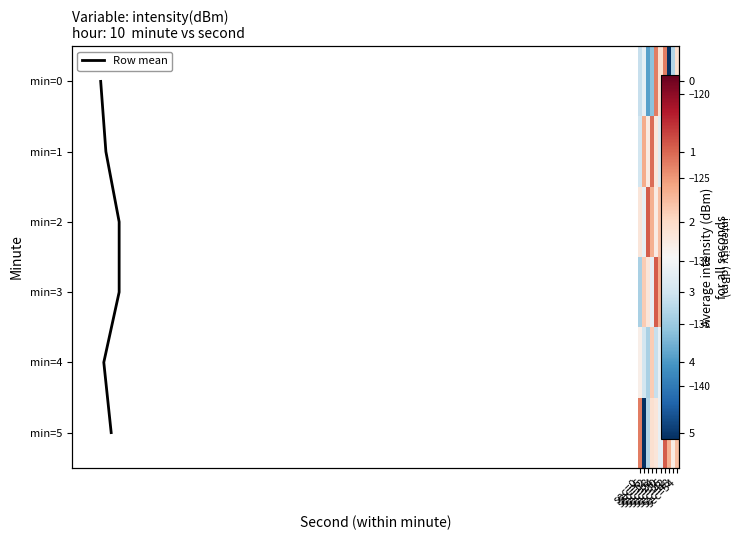

Reading left to right, list all the values displayed in this chart.

0: -133.0	-130.8	-137.5	-135.6	-124.2	-128.0	-124.2	-144.2	-133.9	-128.0
1: -132.4	-125.7	-128.7	-123.7	-128.4	-131.4	-136.1	-131.4	-143.4	-125.6
2: -128.4	-130.8	-123.1	-125.8	-128.8	-126.4	-130.6	-118.9	-129.0	-132.3
3: -134.4	-127.0	-128.4	-130.8	-123.1	-125.8	-128.8	-126.4	-130.6	-118.9
4: -129.0	-132.3	-134.4	-127.0	-133.0	-130.8	-137.5	-135.6	-124.2	-128.0
5: -124.2	-144.2	-133.9	-128.0	-128.4	-130.8	-123.1	-125.8	-128.8	-126.4